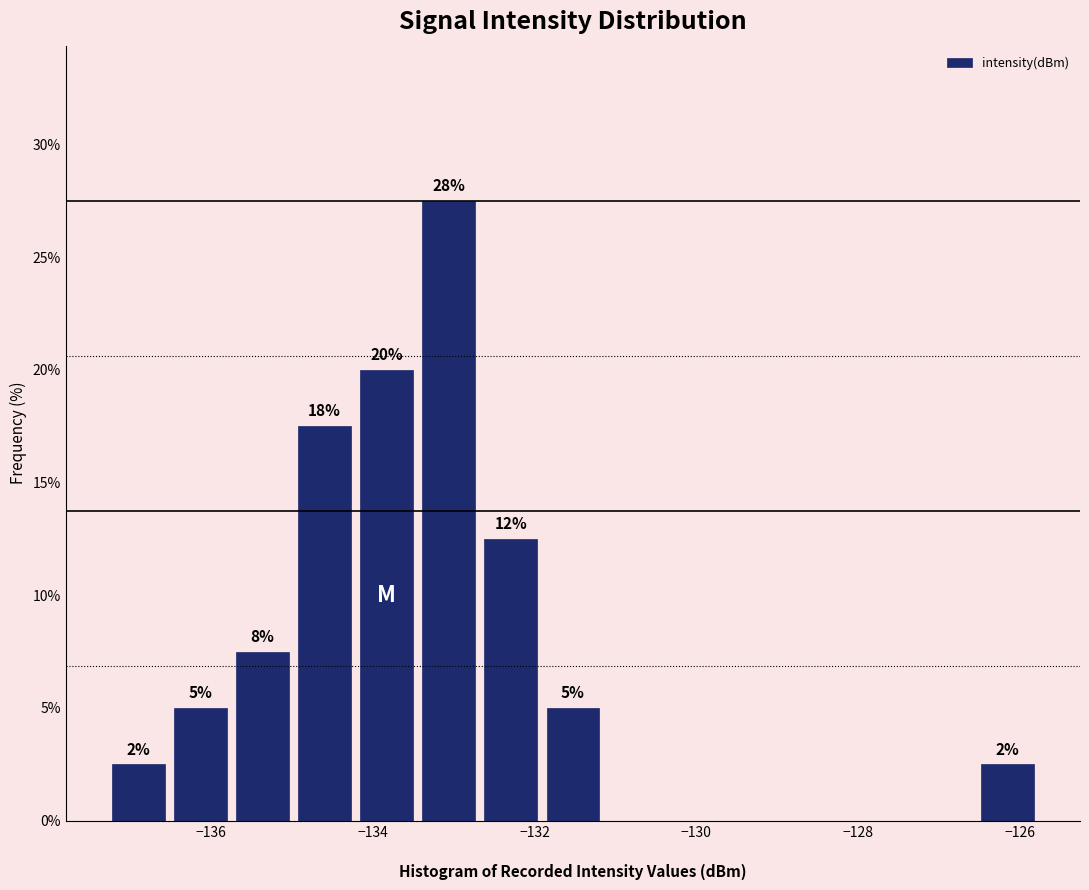

Around what value on the x-axis is the tallest bar? Give the approximate position of its centre, as read against the axis.

-133.0